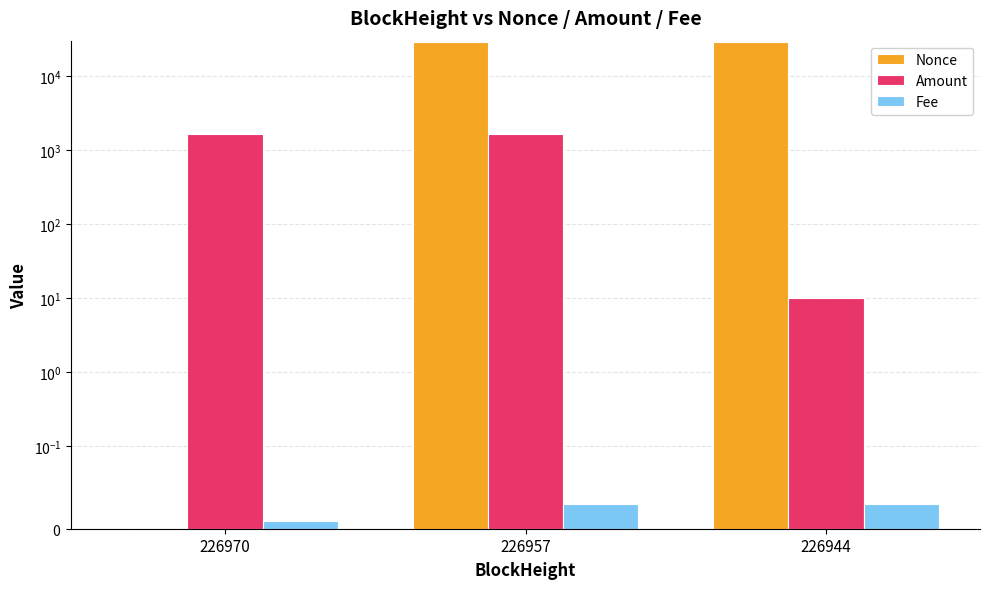

How many positive values does the Nonce series have?

2